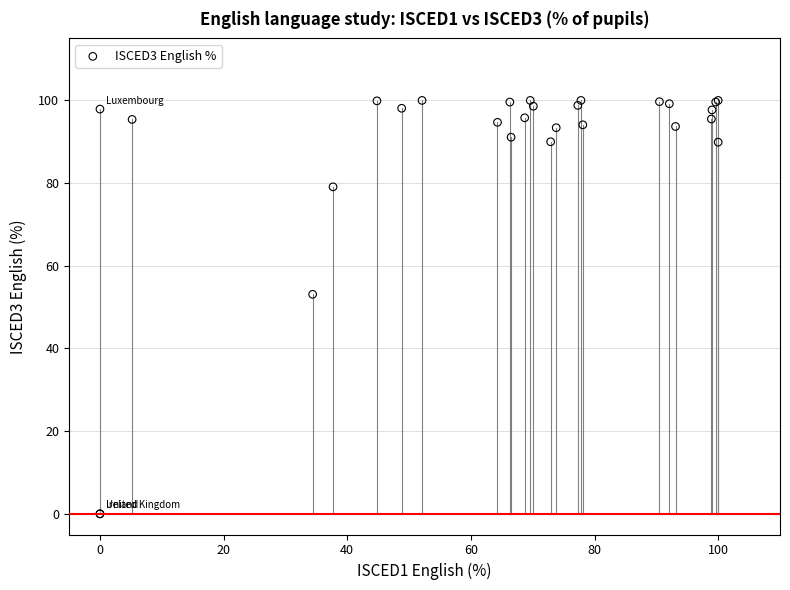

What Y value in the scatter plot is closest to 50?

53.1